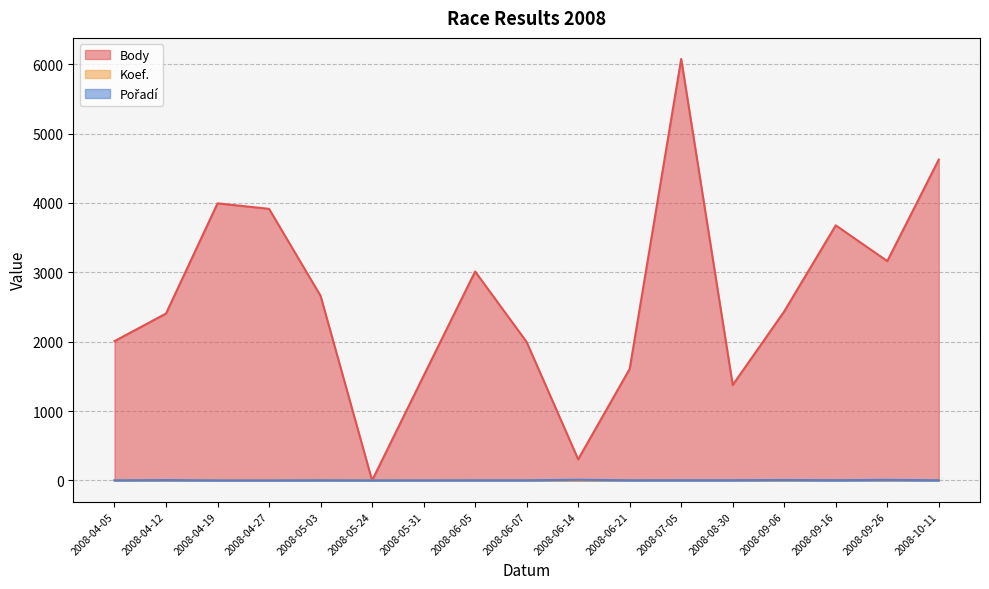

Which category has the highest value across all series?

2008-07-05